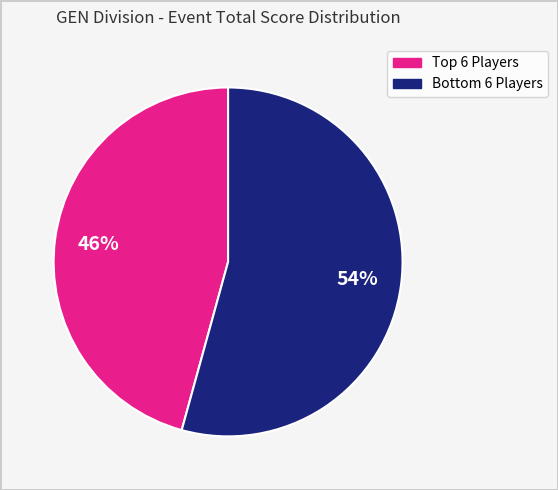

To the nearest percent, what is the average slice percentage?

50%